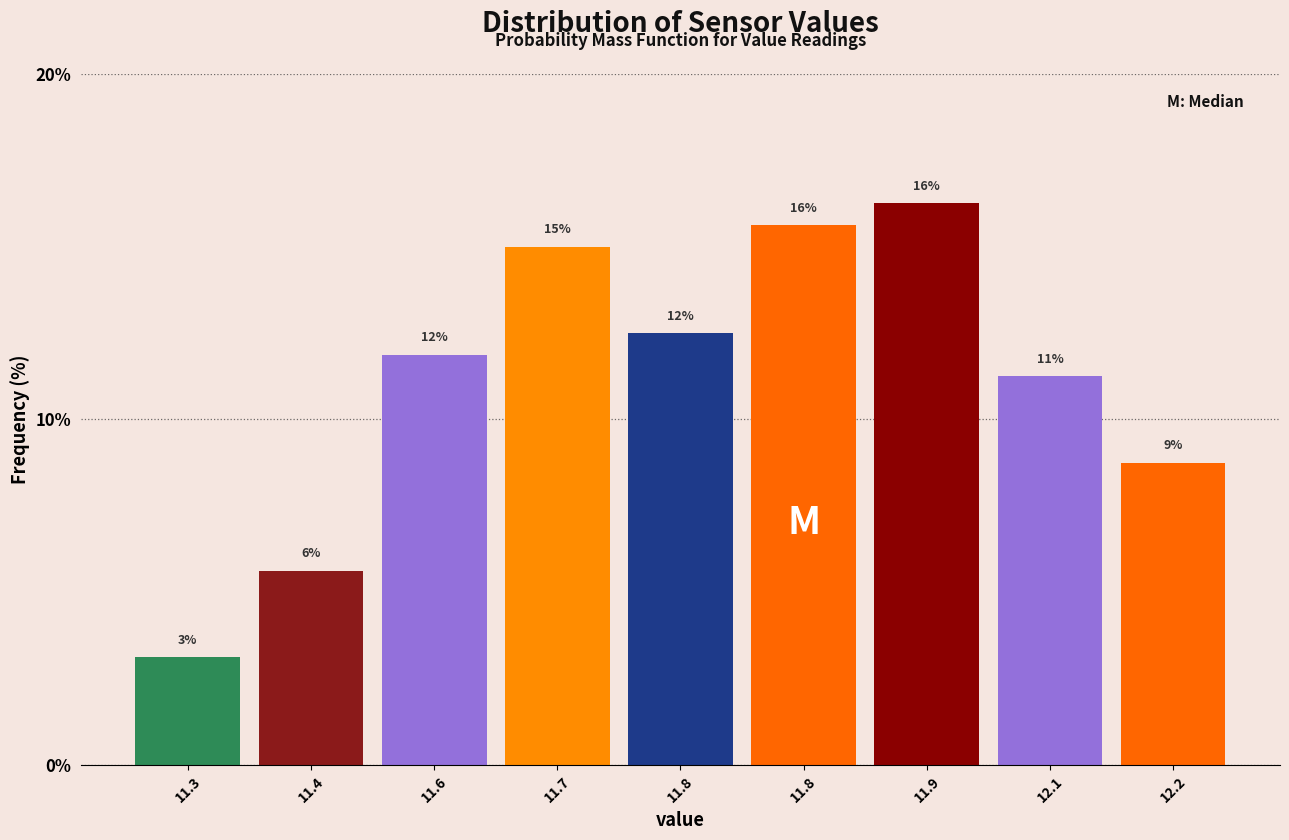

Are the bars horizontal?

No